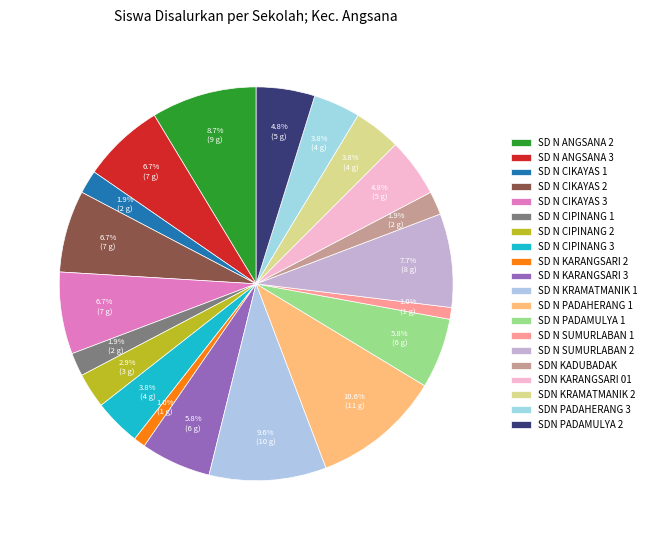

Is it true that SD N CIKAYAS 1 is 2% of the pie?

True